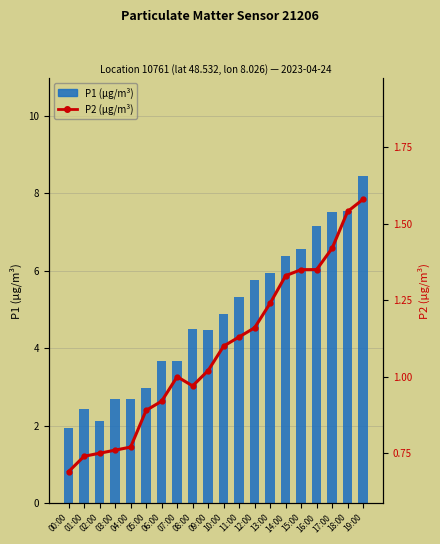

Which has a higher value, 10:00 or 18:00?

18:00